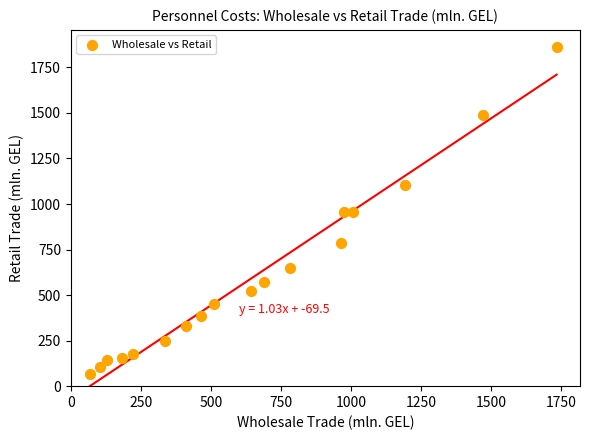

What is the range of X values (max minus min)?

1666.0